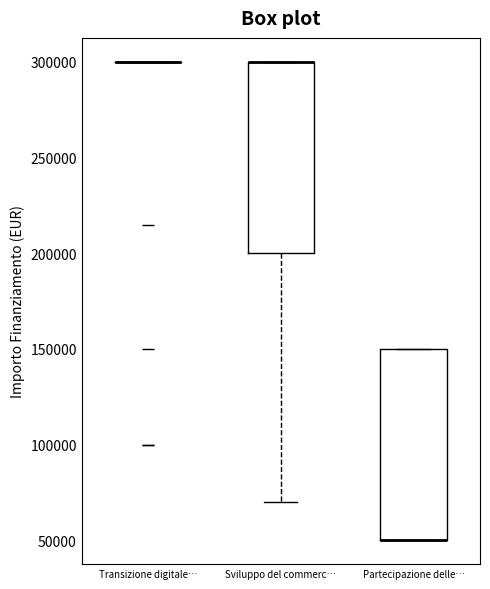

Reading left to right, transcribe this box plot: for each box, give where its median line is, the range the box spans, and where its two whiskers end, as read against the y-axis. The values are not printed on the chart, so give them approximately, as read against the axis.

Transizione digitale…: box collapsed to a line at 300000, whiskers 300000 to 300000
Sviluppo del commerc…: median 300000 (drawn on the box's upper edge), box 200000 to 300000, whiskers 70000 to 300000
Partecipazione delle…: median 50000 (drawn on the box's lower edge), box 50000 to 150000, whiskers 50000 to 150000